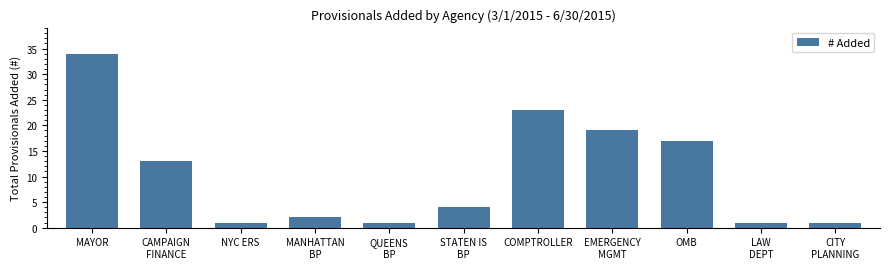

Reading left to right, extract all data points from this chart.

34	13	1	2	1	4	23	19	17	1	1